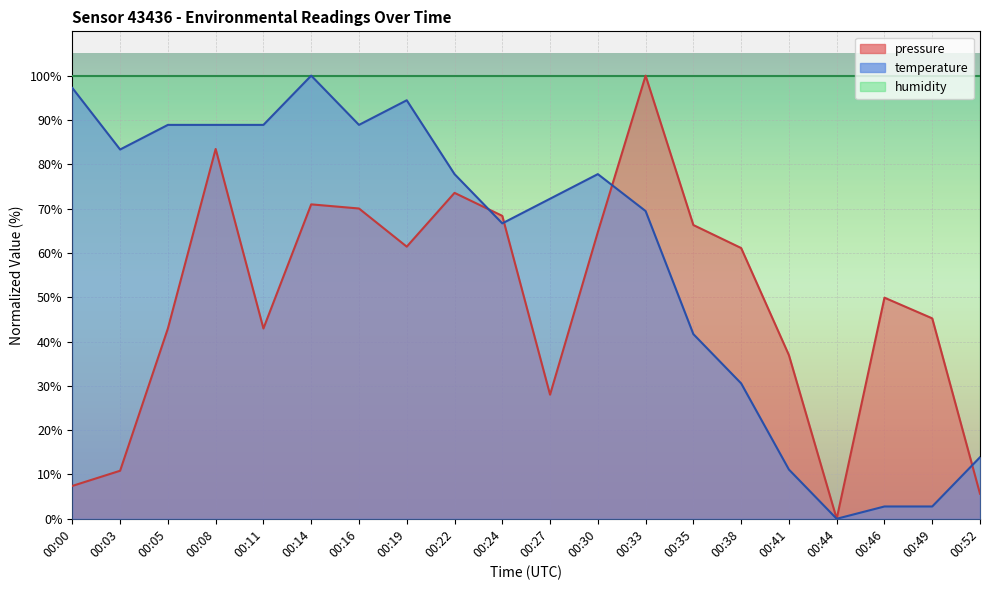

What is the approximate value of temperature at 00:49?

2.8